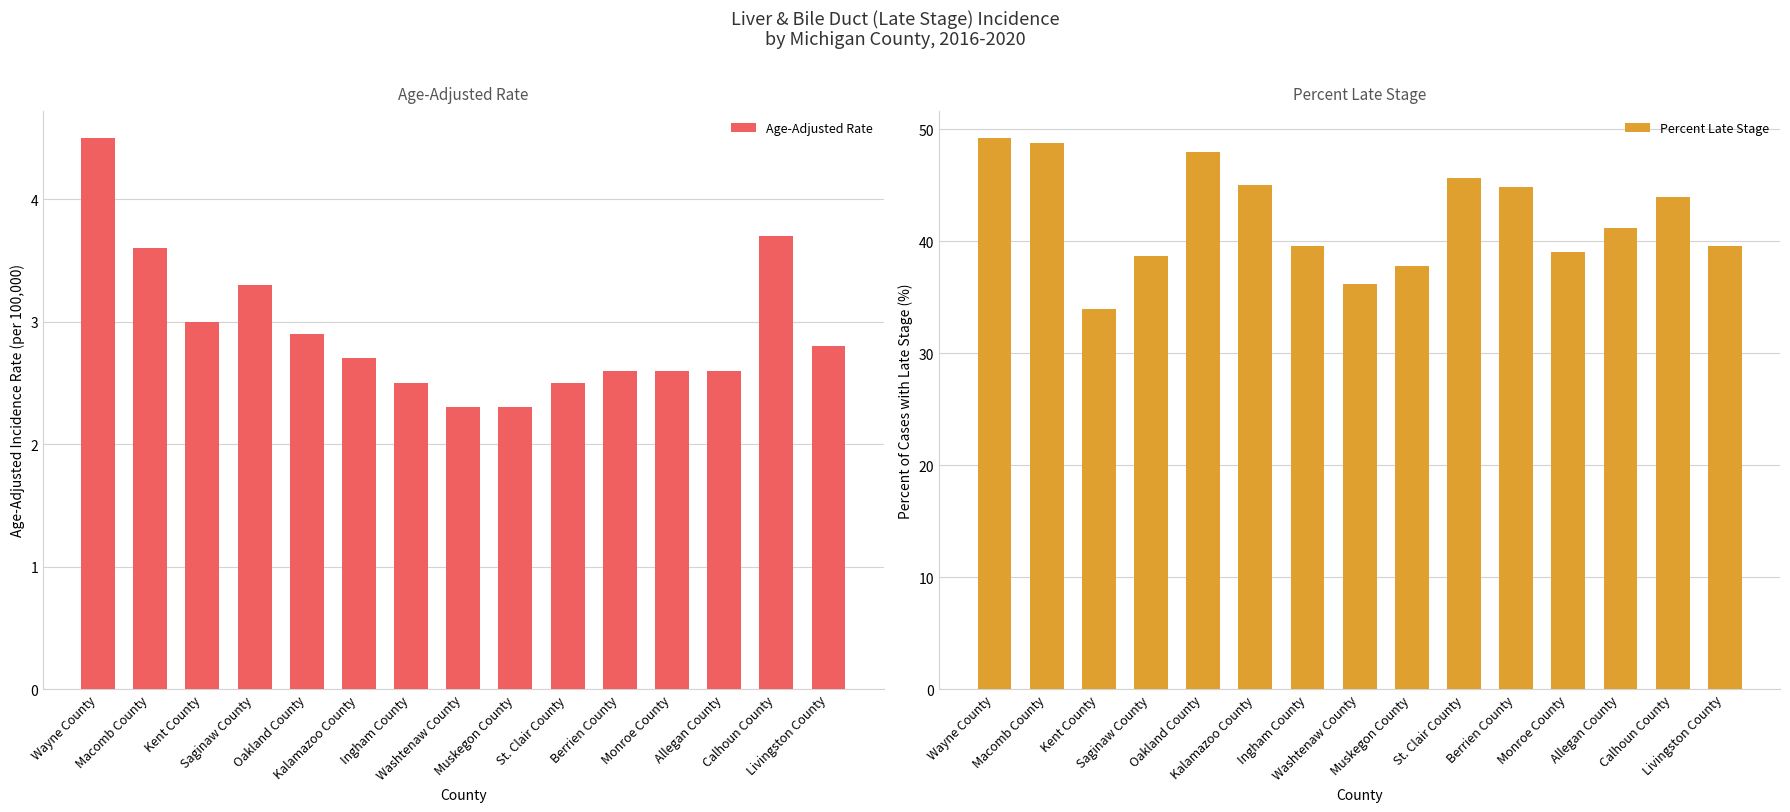

What are all the series names shown in the legend?

Age-Adjusted Rate, Percent Late Stage